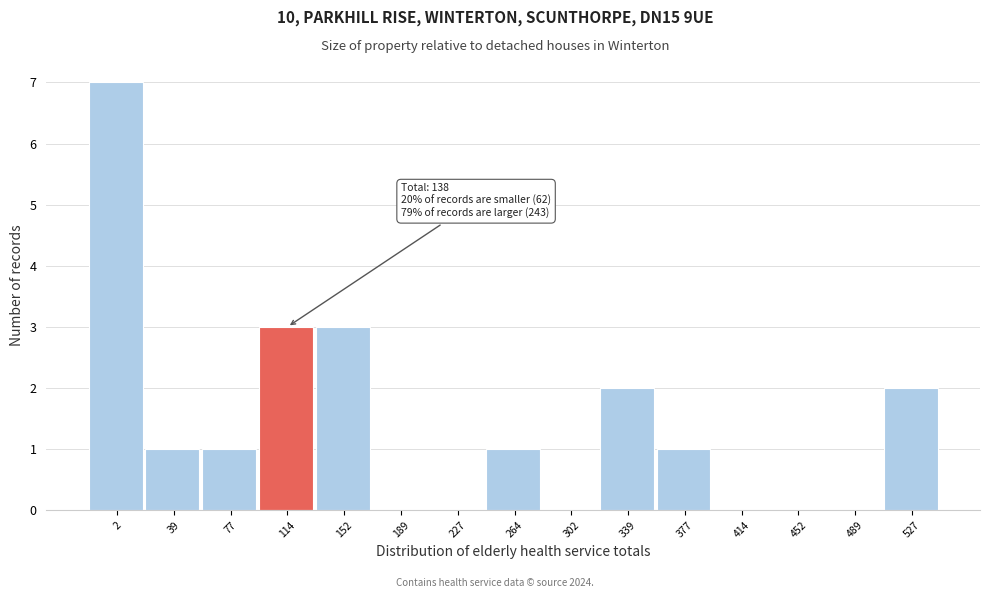

Reading left to right, transcribe all the data shown in this chart.

2=7	39=1	77=1	114=3	152=3	189=0	227=0	264=1	302=0	339=2	377=1	414=0	452=0	489=0	527=2